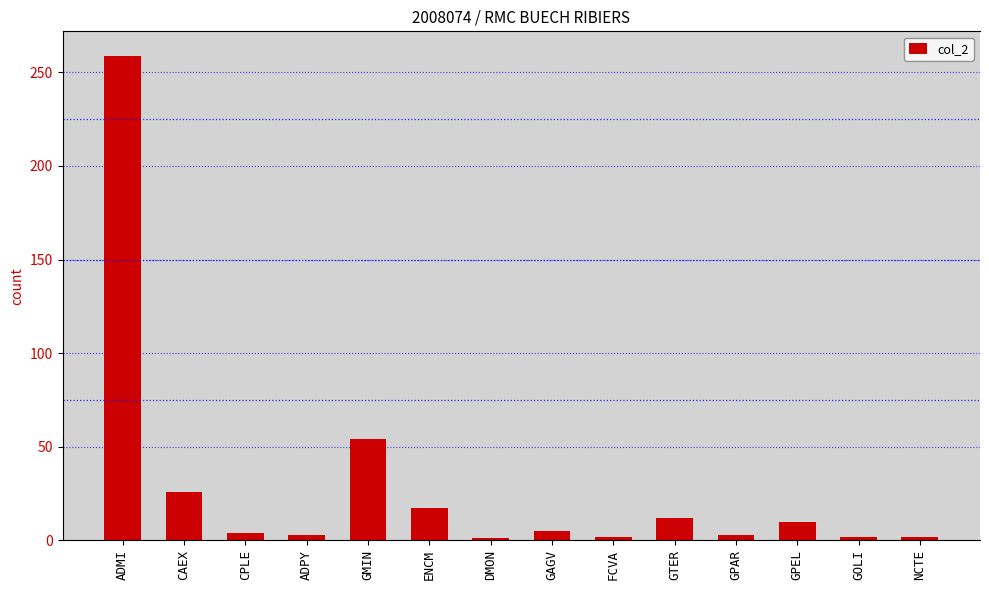

Reading left to right, extract all data points from this chart.

259	26	4	3	54	17	1	5	2	12	3	10	2	2